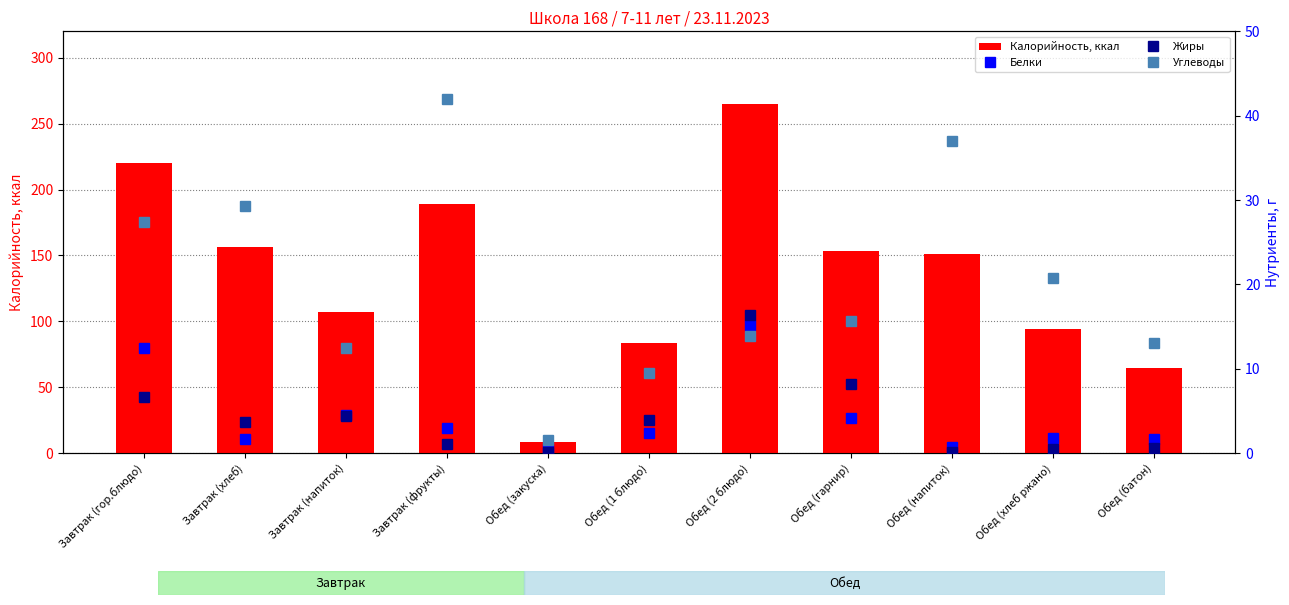

At which category does the chart reach its peak across all series?

Обед (2 блюдо)